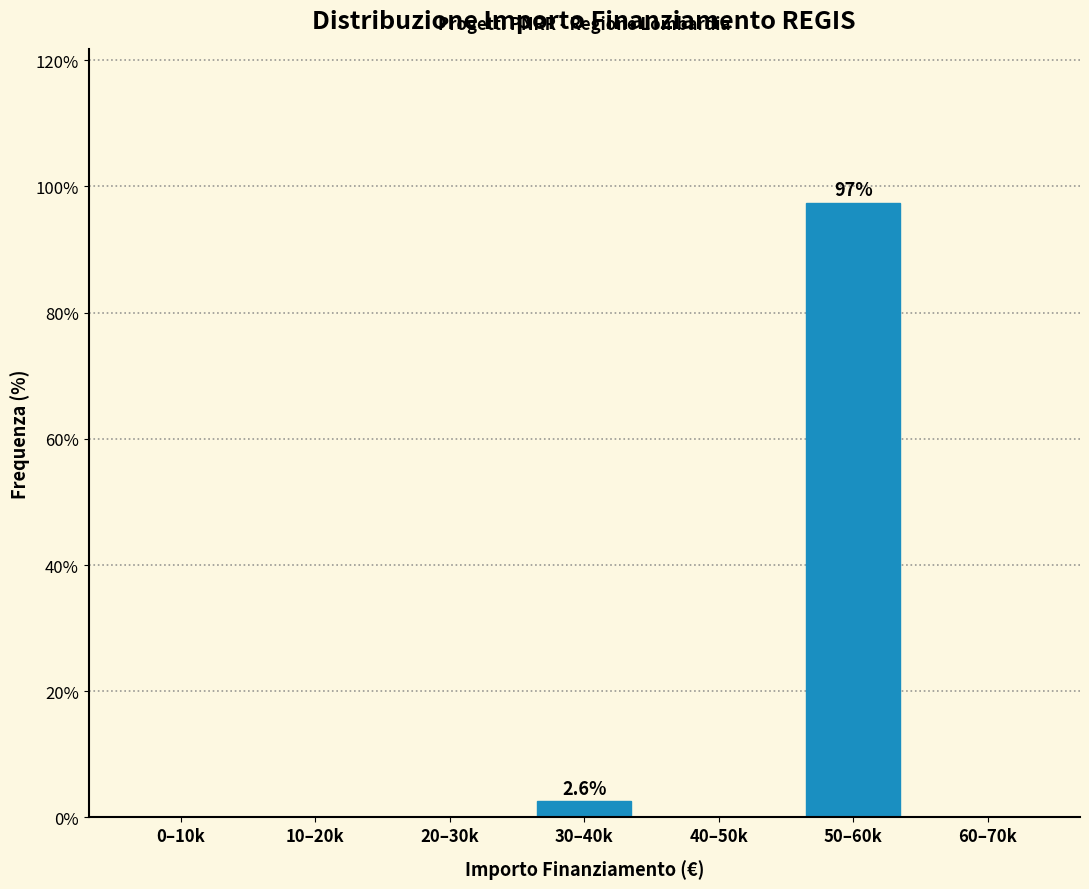

Reading left to right, transcribe all the data shown in this chart.

0–10k=0.0	10–20k=0.0	20–30k=0.0	30–40k=2.6	40–50k=0.0	50–60k=97.4	60–70k=0.0